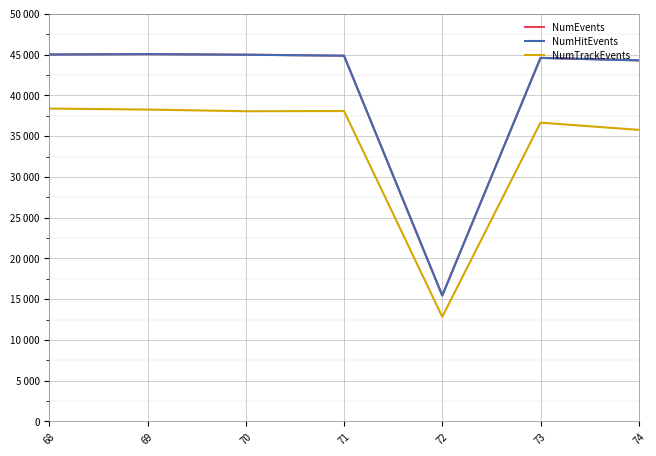

True or false: NumEvents has a value of 23997 at 73.

False